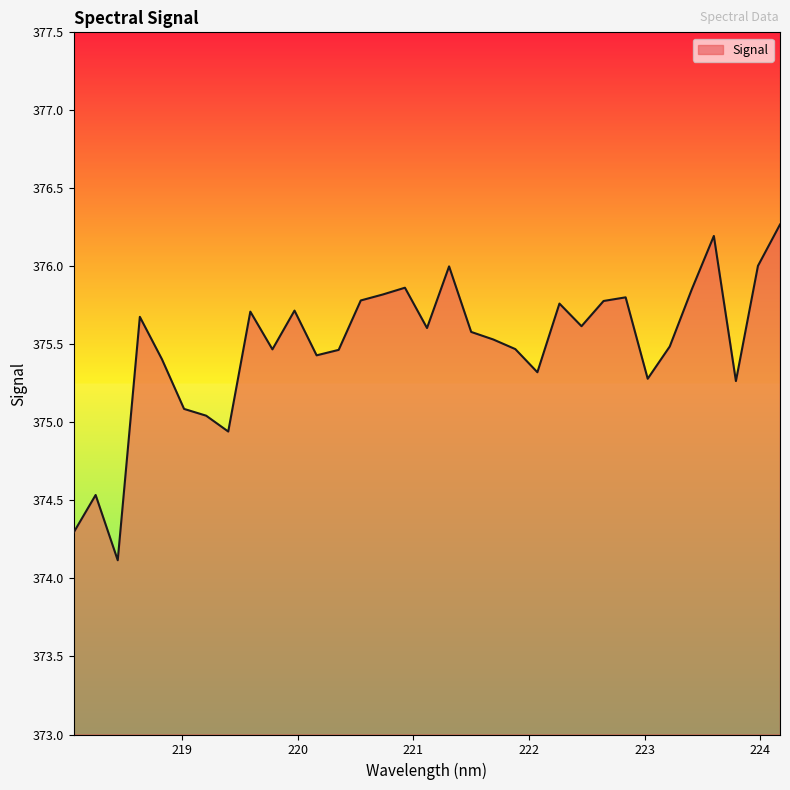

What is the difference between the maximum and minimum values?

2.2